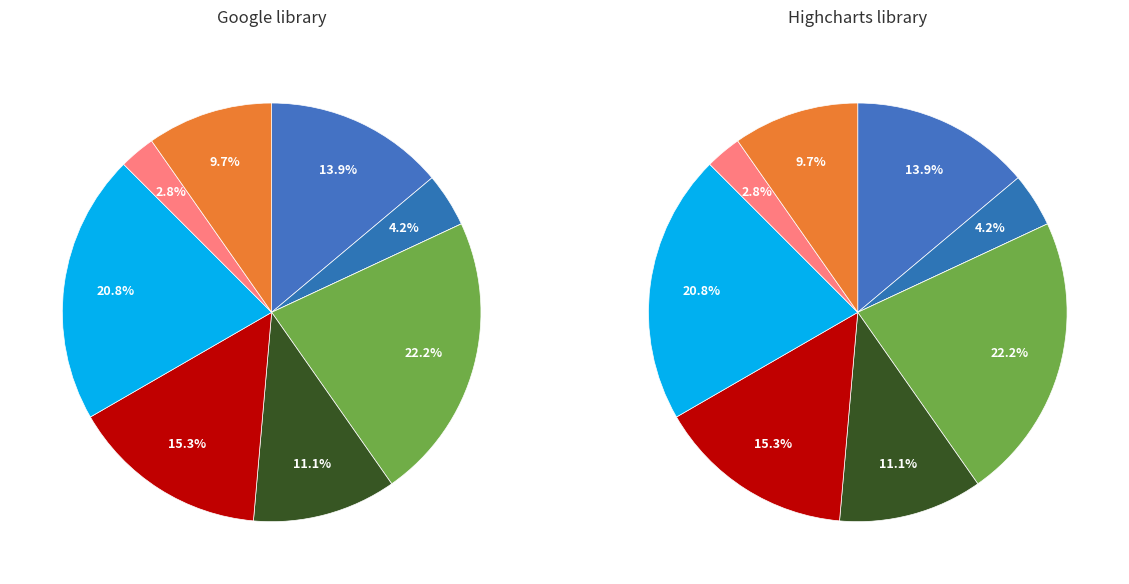

Is there a majority slice in this chart?

No